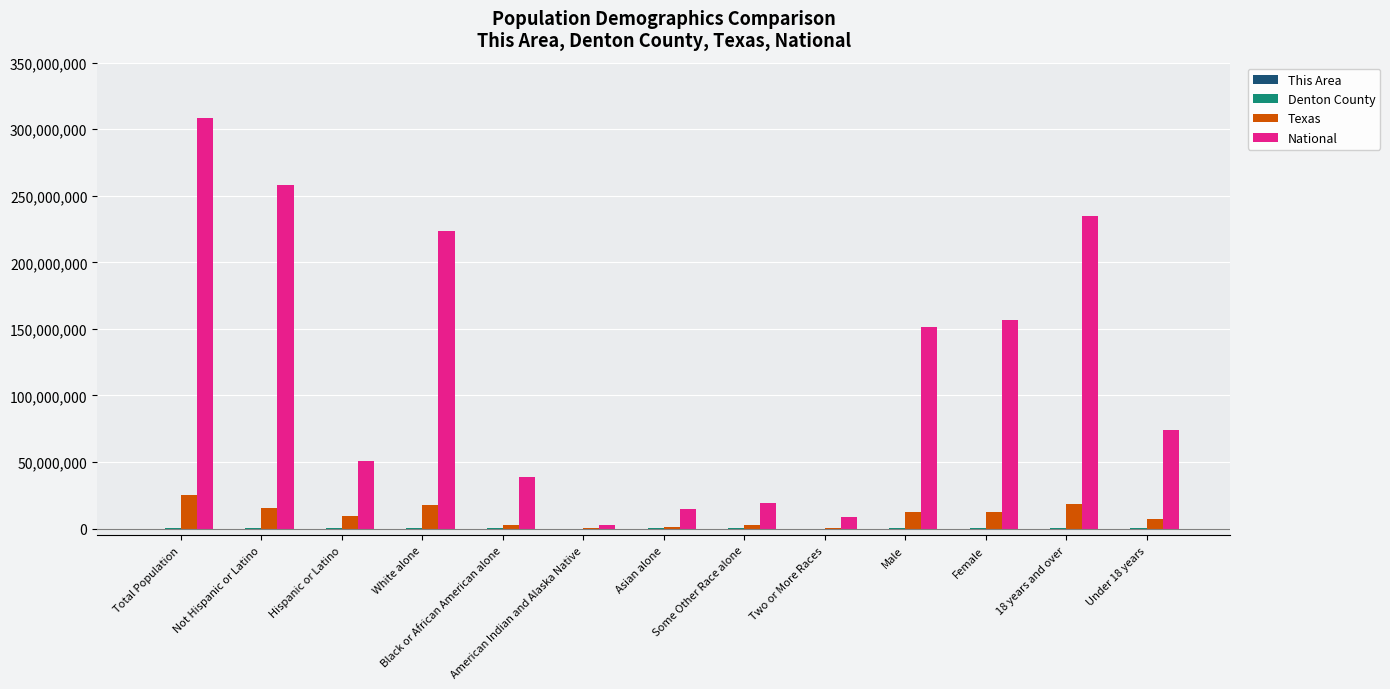

What is the maximum value for National?

308745538